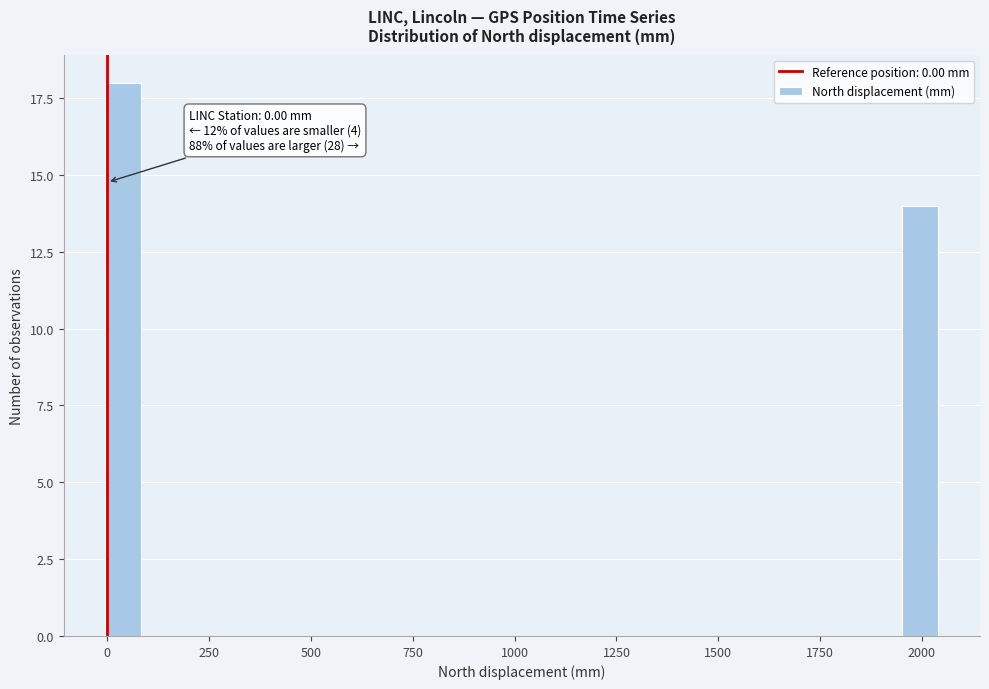

Around what value on the x-axis is the tallest bar? Give the approximate position of its centre, as read against the axis.

50